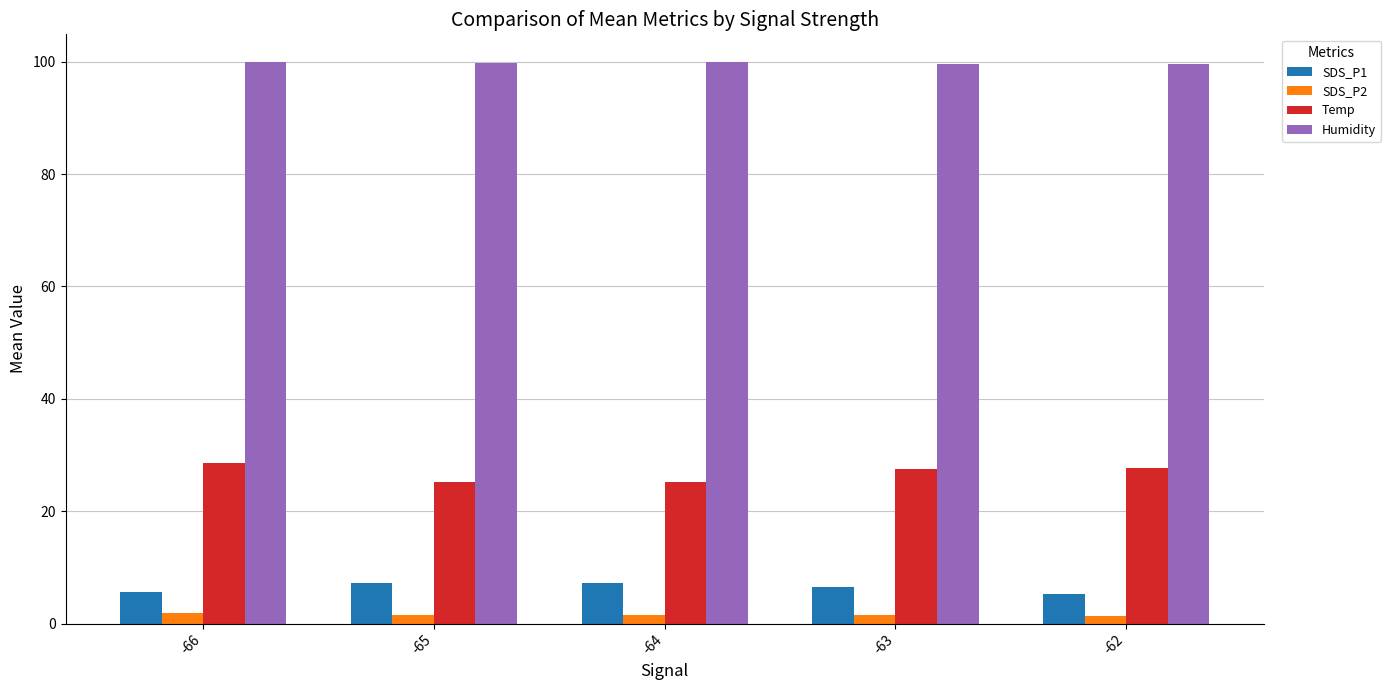

What is the value of the SDS_P2 bar at the 3rd from the left?

1.5